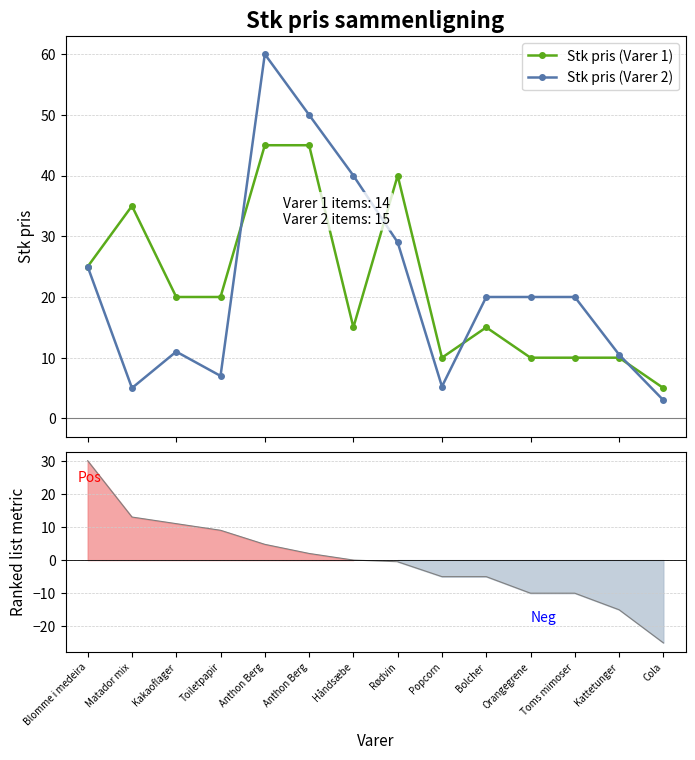

In Stk pris (Varer 2), how many points are higher than both neighbors (excluding endpoints)?

2